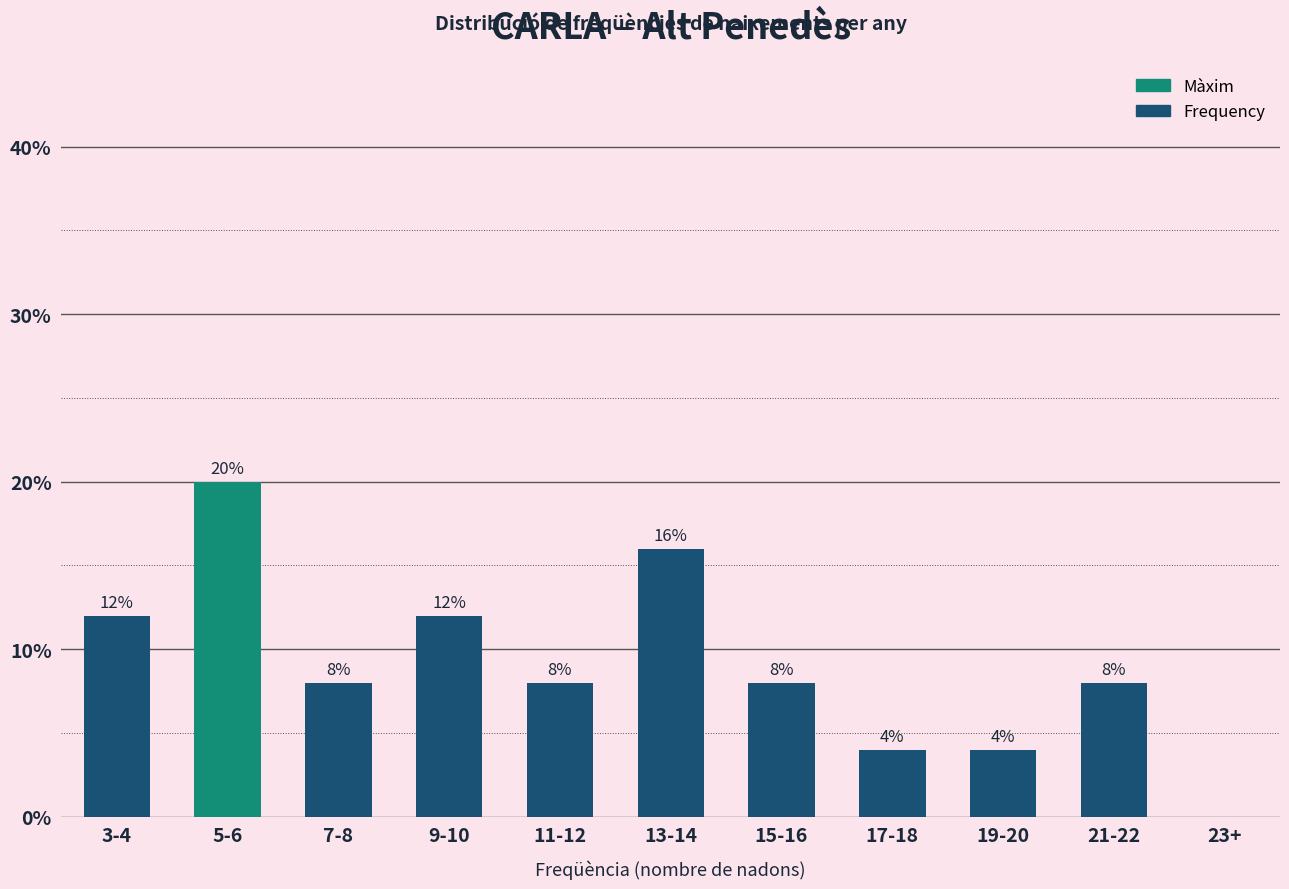

Reading left to right, extract all data points from this chart.

3-4=12	5-6=20	7-8=8	9-10=12	11-12=8	13-14=16	15-16=8	17-18=4	19-20=4	21-22=8	23+=0